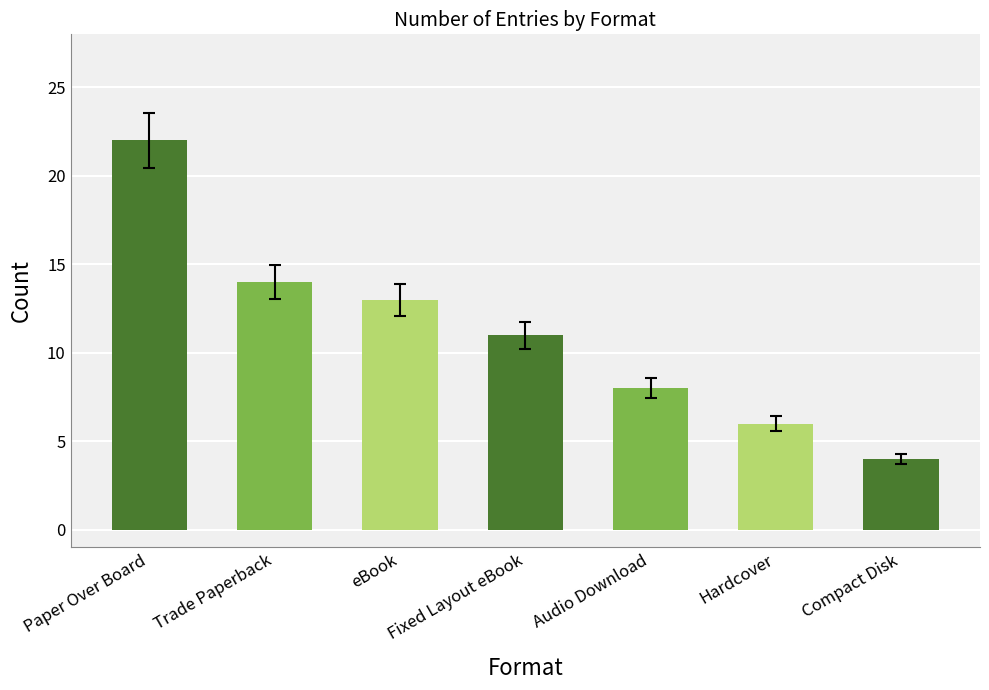

Reading left to right, list all the values displayed in this chart.

Paper Over Board=22	Trade Paperback=14	eBook=13	Fixed Layout eBook=11	Audio Download=8	Hardcover=6	Compact Disk=4